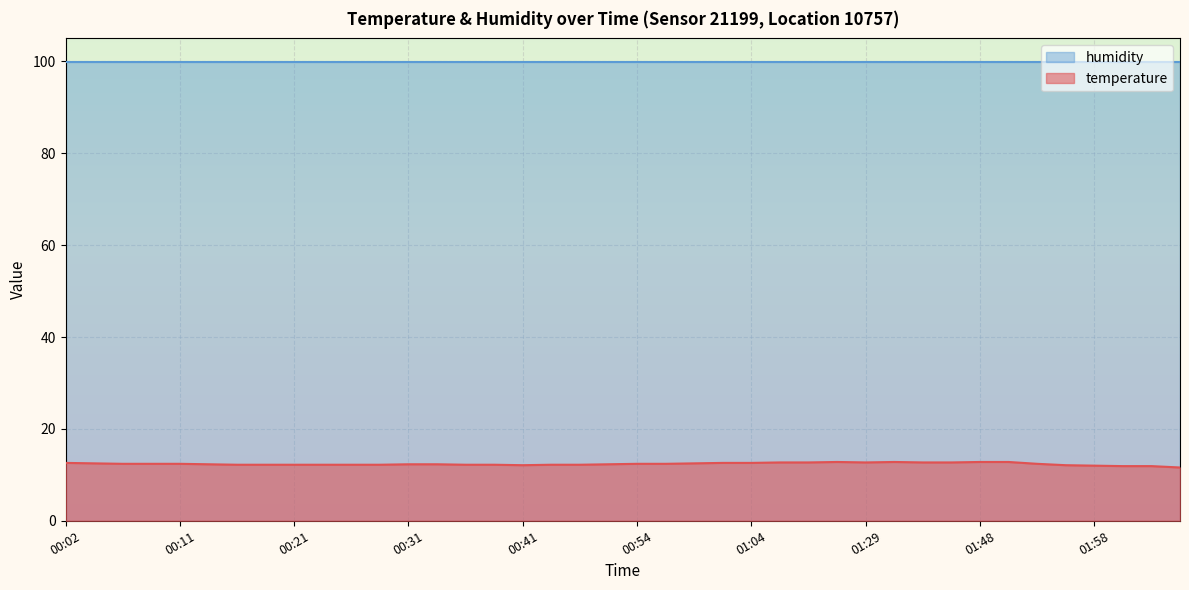

List the series in order of their overall mean, highest first.

humidity, temperature